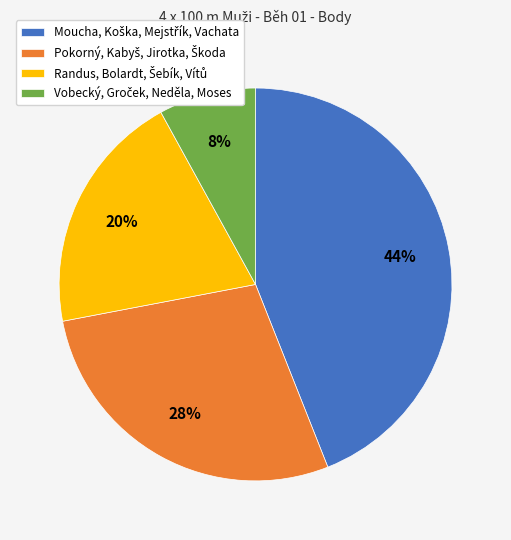

Does any single category account for the majority?

No